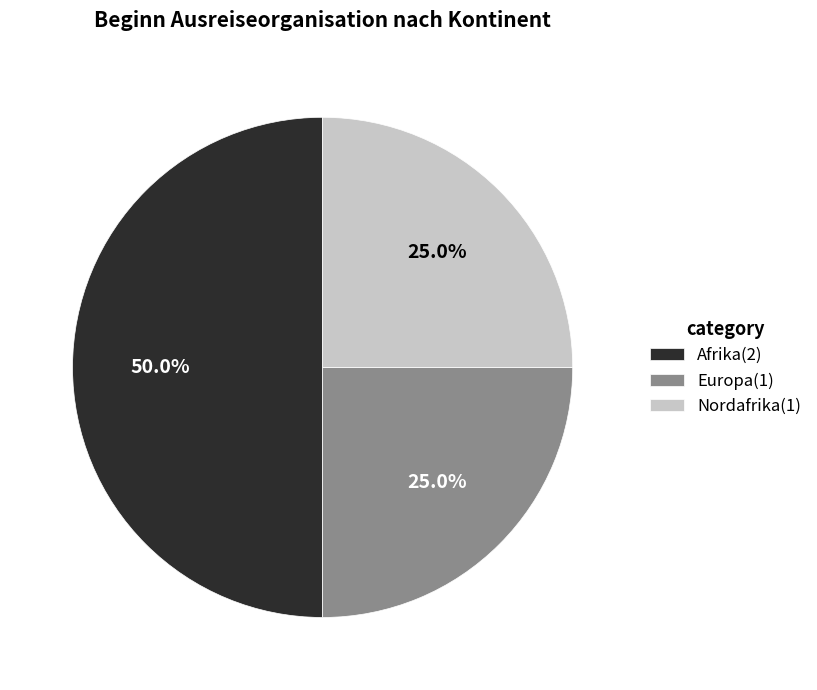

To the nearest percent, what is the difference between the largest and smallest slice percentages?

25%